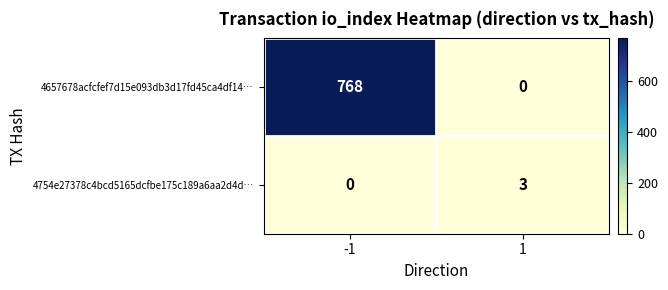

What is the difference between the maximum and minimum values in the 4754e27378c4bcd5165dcfbe175c189a6aa2d4d… series?

3